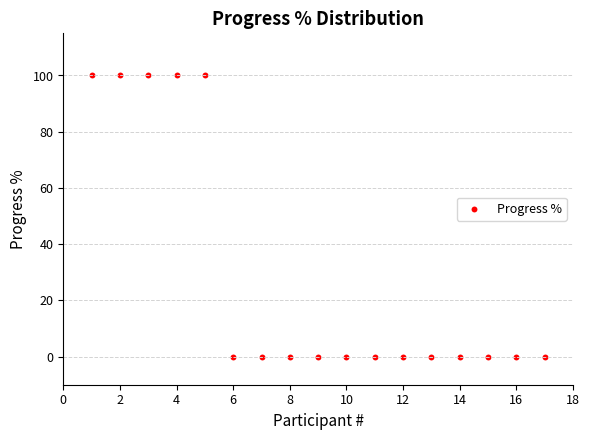

What is the range of X values (max minus min)?

16